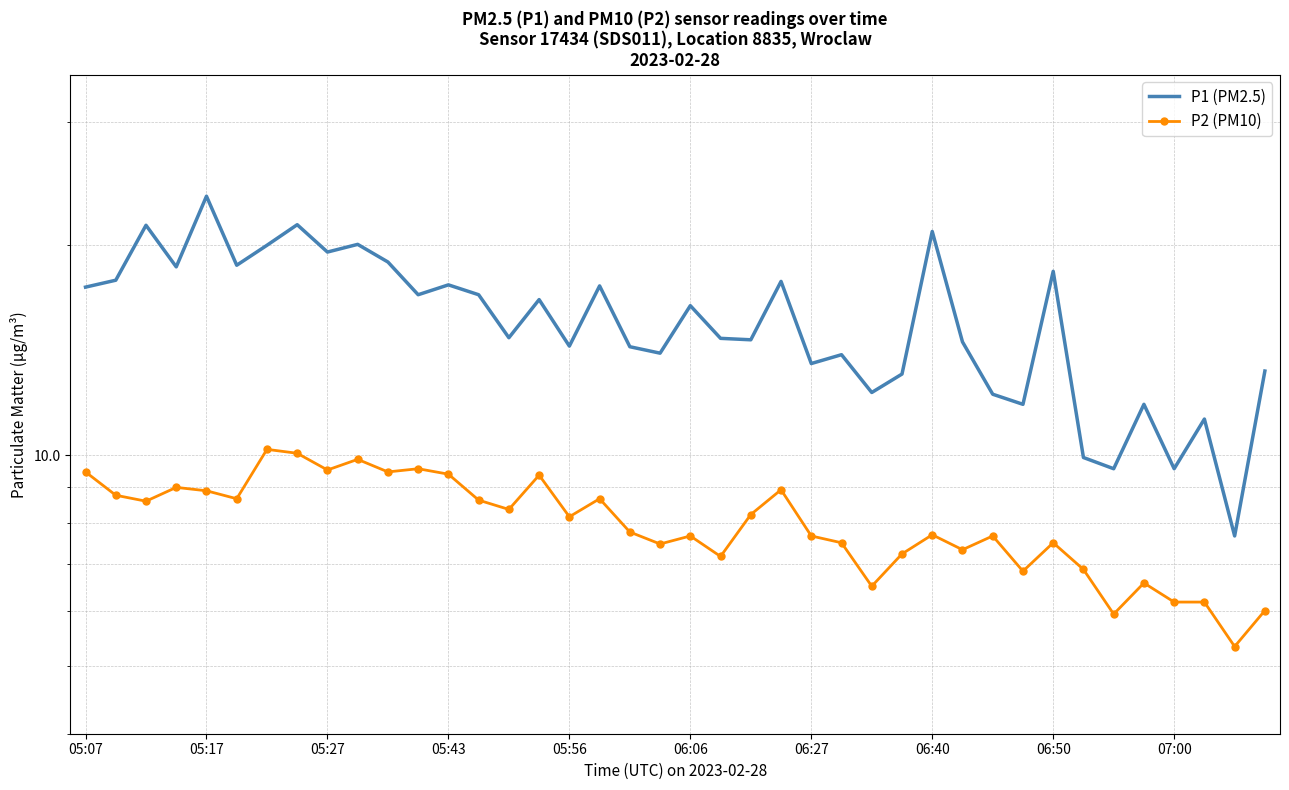

What is the minimum value shown in the chart?

5.3